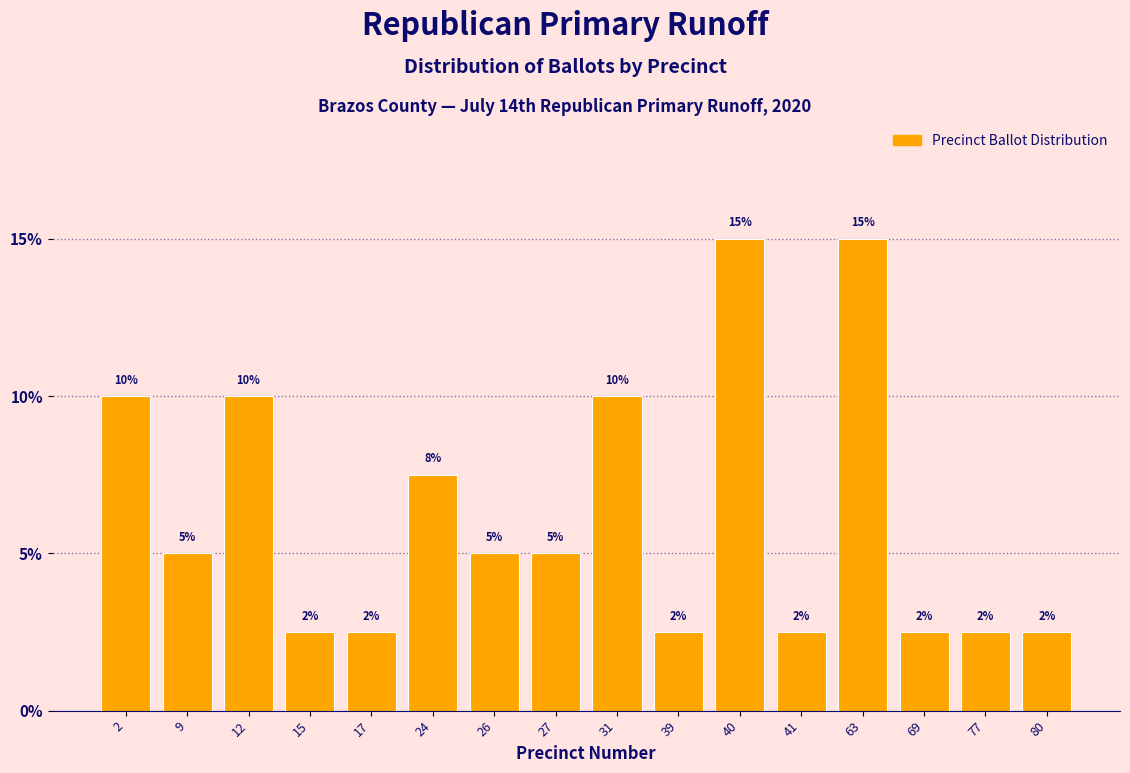

The value at 69 is 2.5. True or false?

True